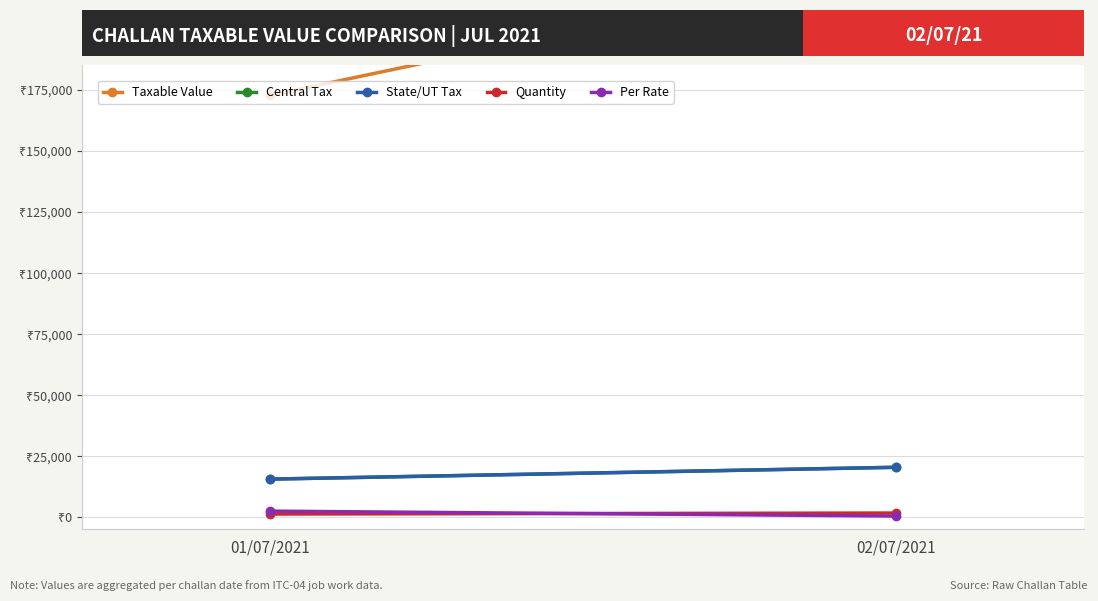

The value of Quantity at 01/07/2021 is 274.1. True or false?

False